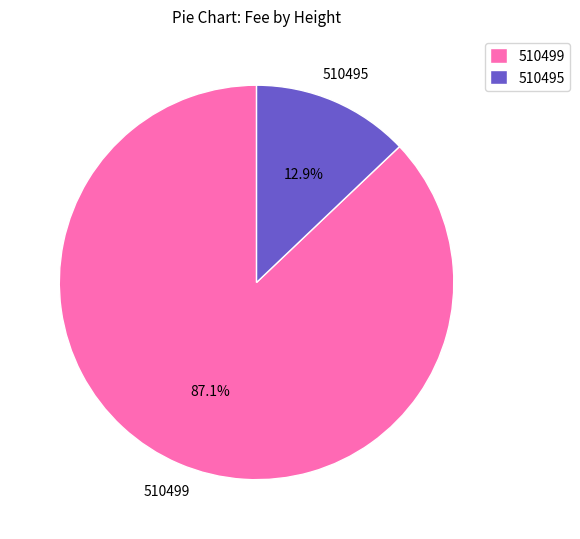

Which has a higher value, 510499 or 510495?

510499